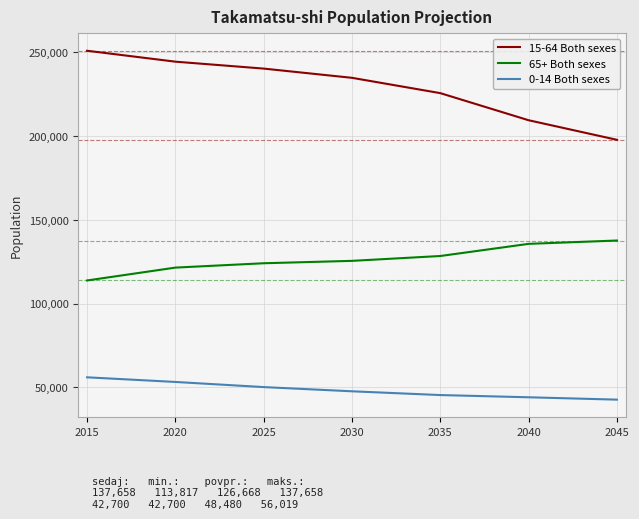

What is the difference between the maximum and minimum values in the 0-14 Both sexes series?

13319